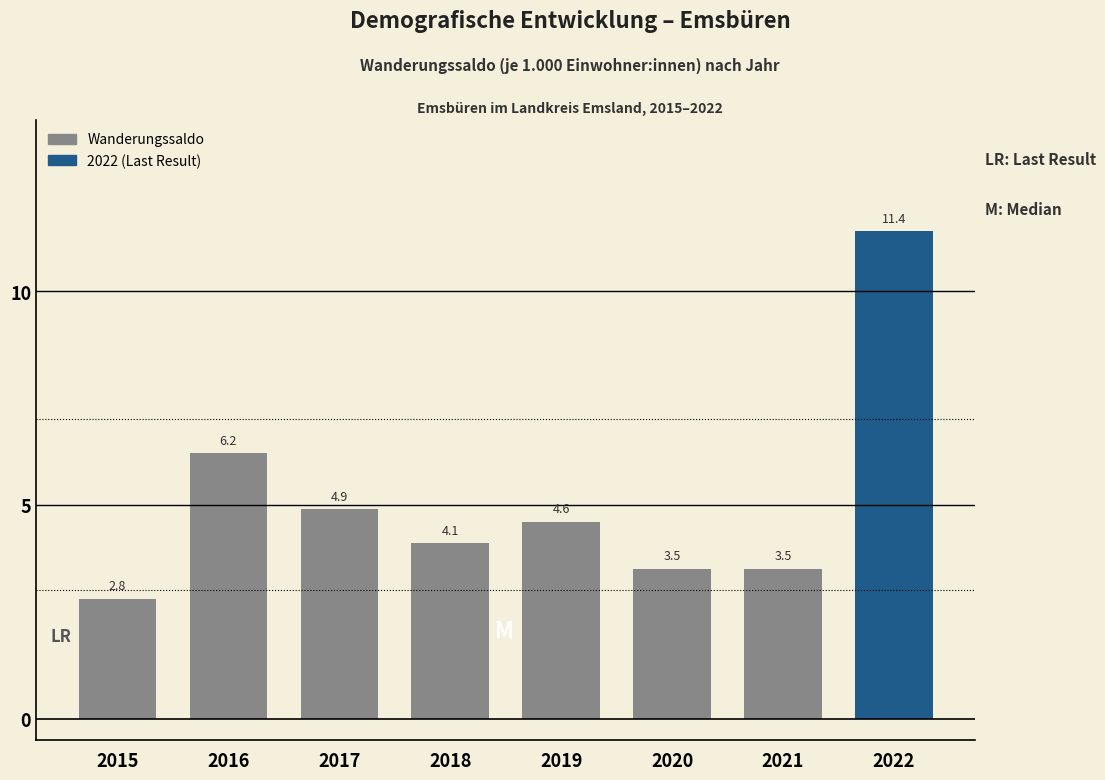

Reading left to right, extract all data points from this chart.

2.8	6.2	4.9	4.1	4.6	3.5	3.5	11.4